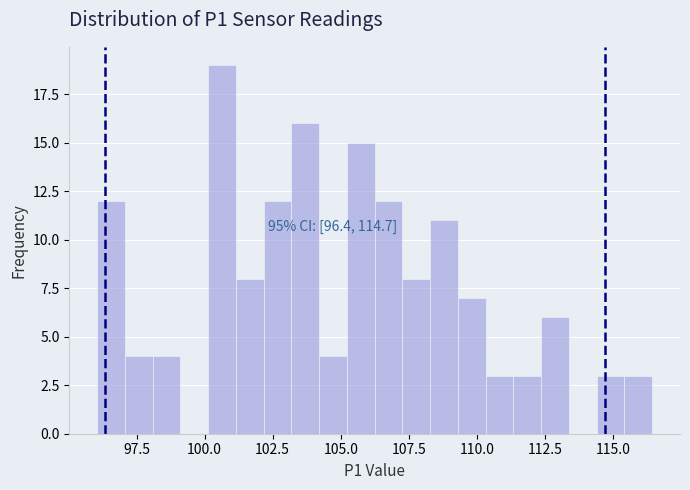

Around what value on the x-axis is the tallest bar? Give the approximate position of its centre, as read against the axis.

100.5